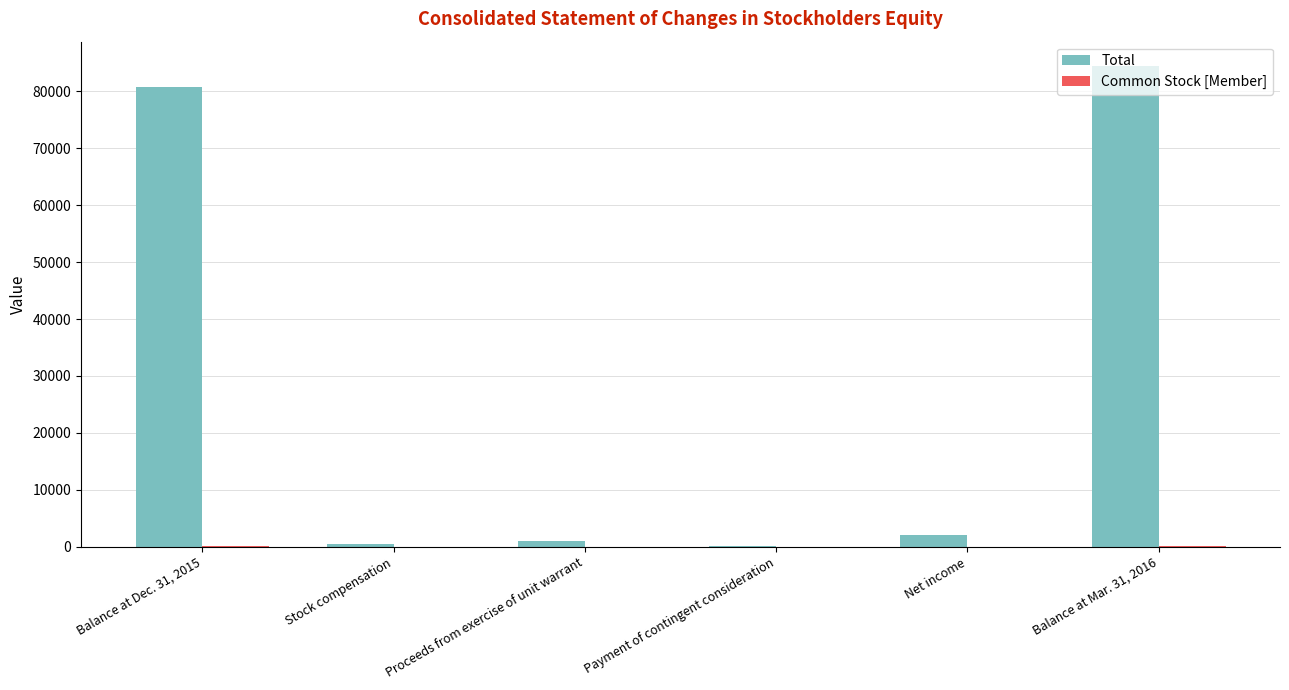

The value of Total at Balance at Mar. 31, 2016 is 84488. True or false?

True